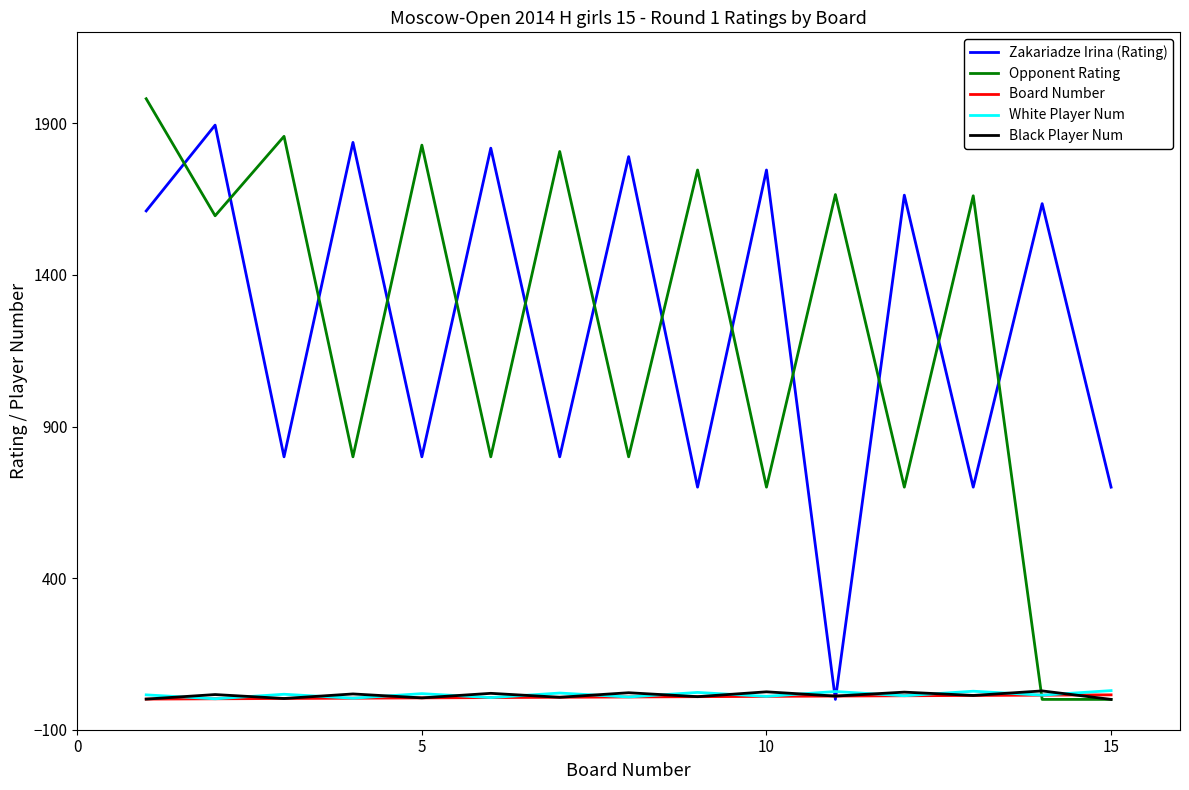

Which series has the largest range (max minus min)?

Opponent Rating